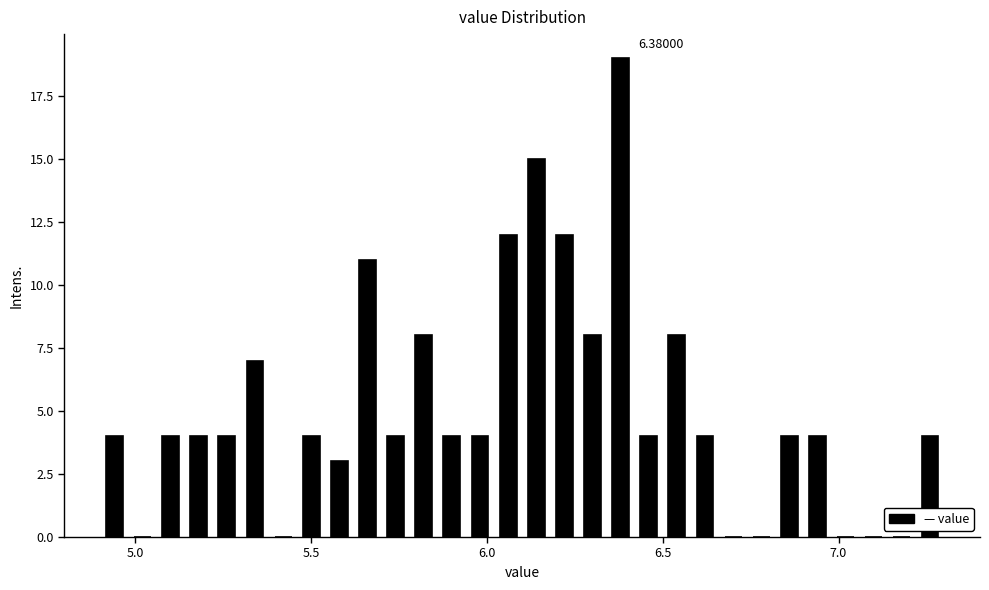

Read against the x-axis, roughly where is the centre of the tallest bar?

6.40